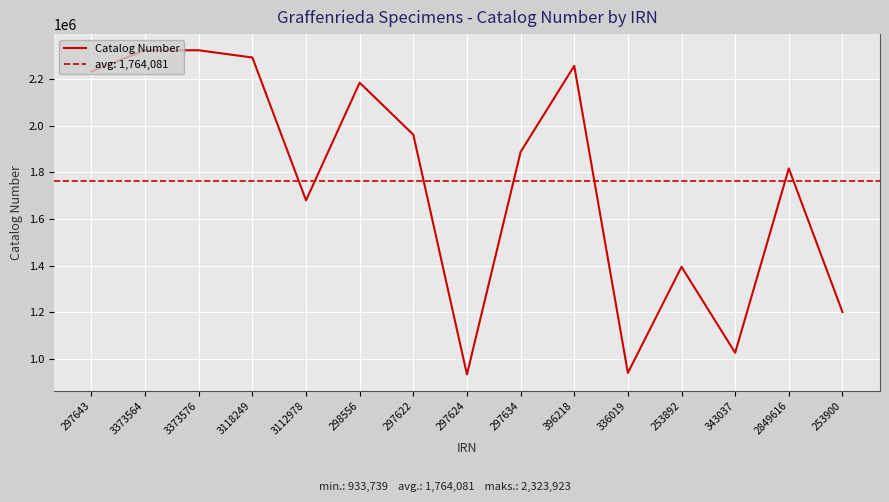

Where is the first local minimum?

3112978